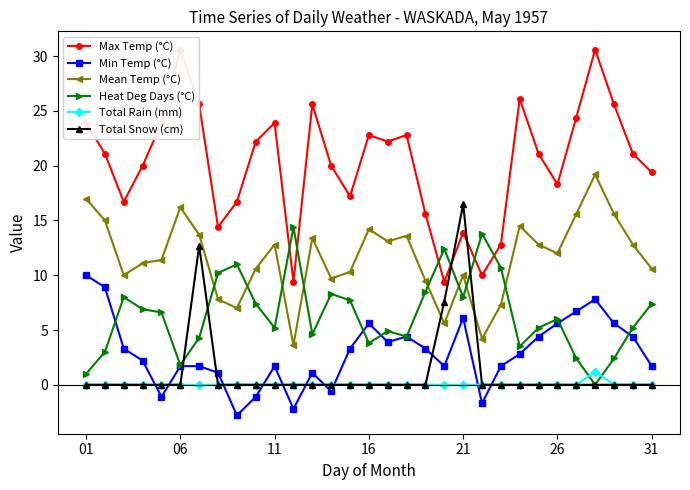

What is the lowest value of the Mean Temp (°C) series?

3.6